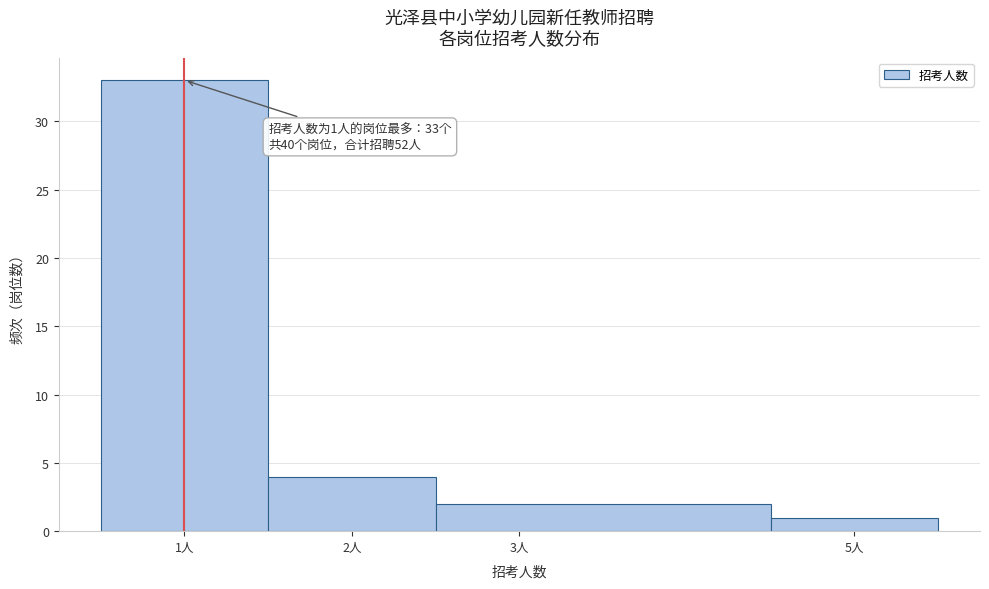

Over which range of the x-axis is the bar tallest?

0.5 to 1.5